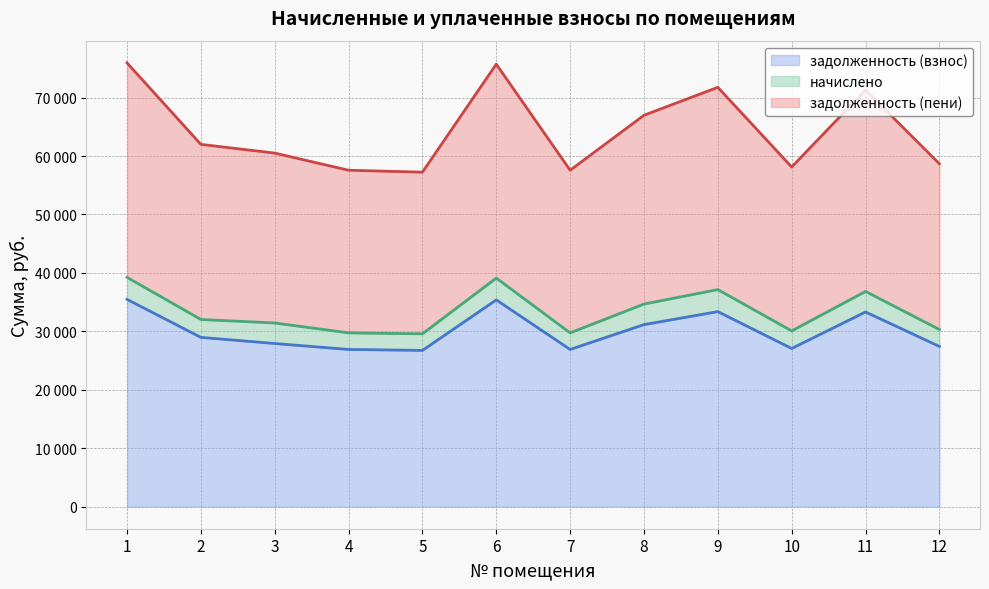

At how many categories does at least one series exceed 58041?

9